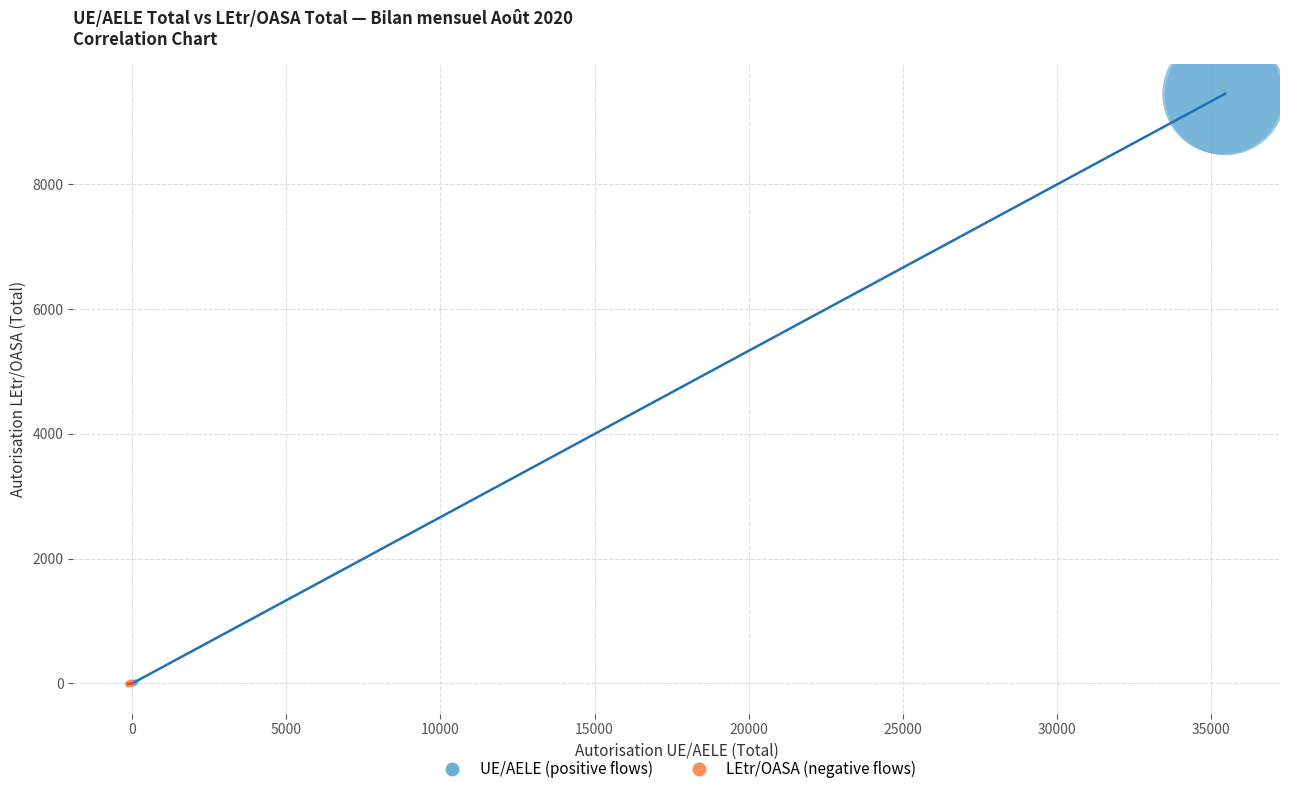

Which series has the widest spread of Y values?

UE/AELE (positive flows)